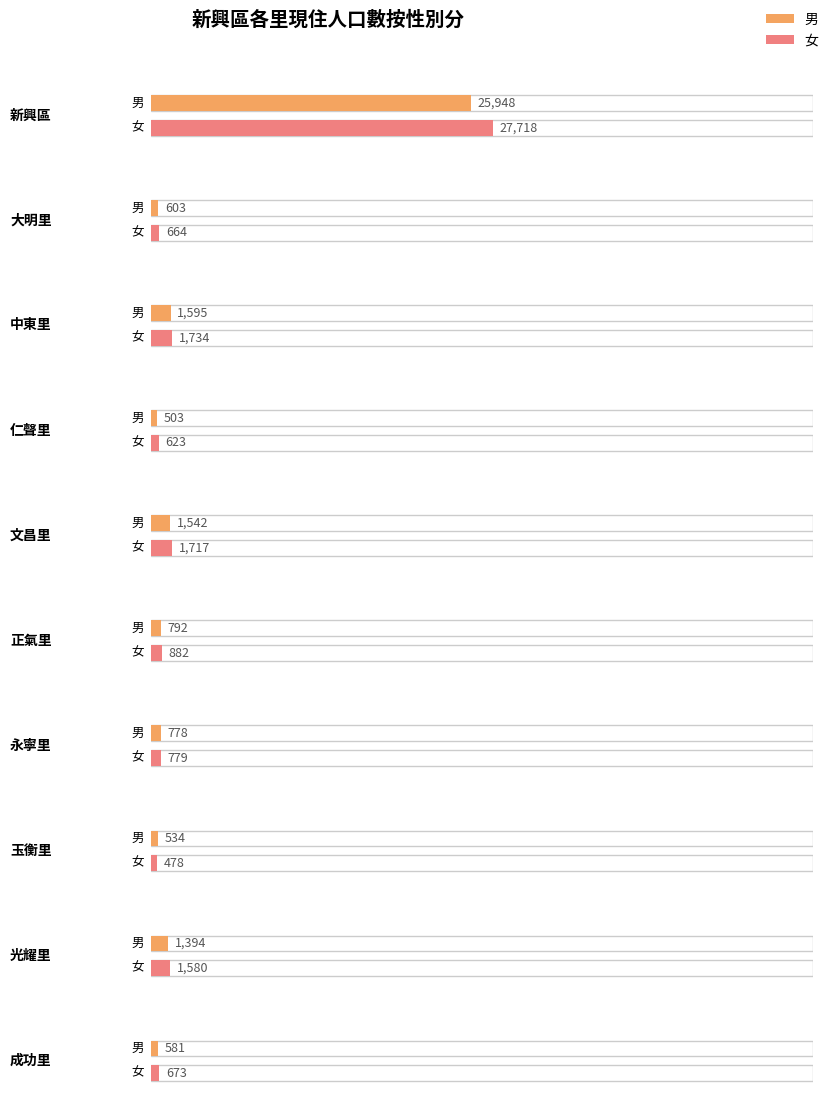

Where do 男 and 女 first cross each other?

永寧里 and 玉衡里